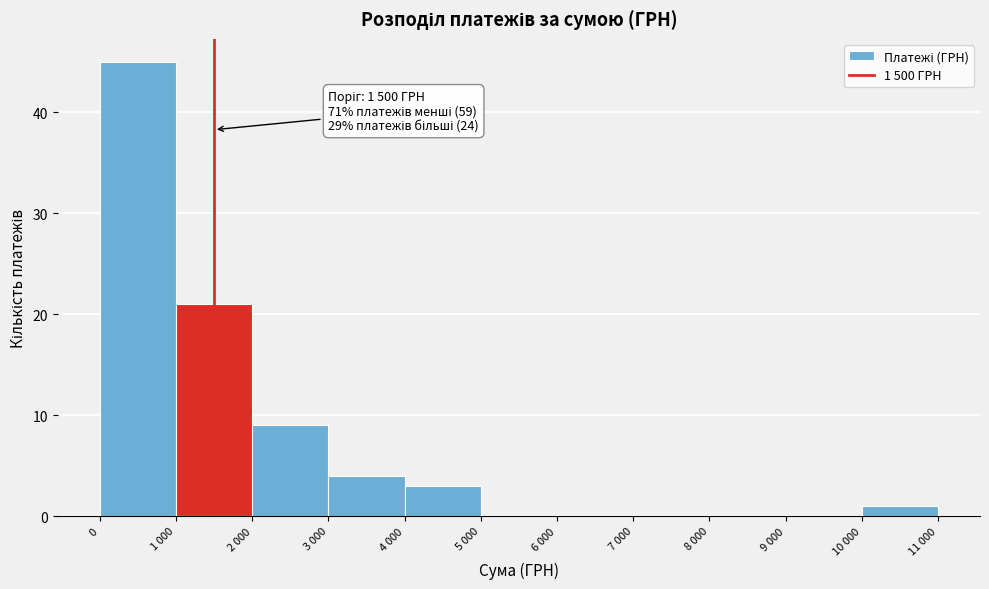

Reading left to right, list all the values displayed in this chart.

0=45	1 000=21	2 000=9	3 000=4	4 000=3	5 000=0	6 000=0	7 000=0	8 000=0	9 000=0	10 000=1